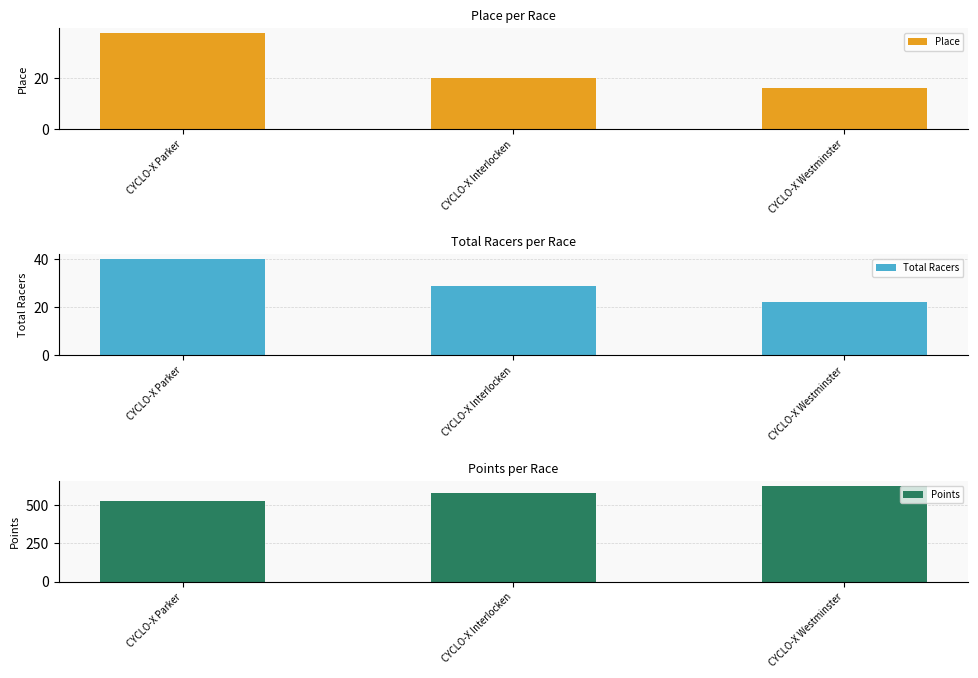

Is it true that Points equals 255.3 at CYCLO-X Westminster?

False